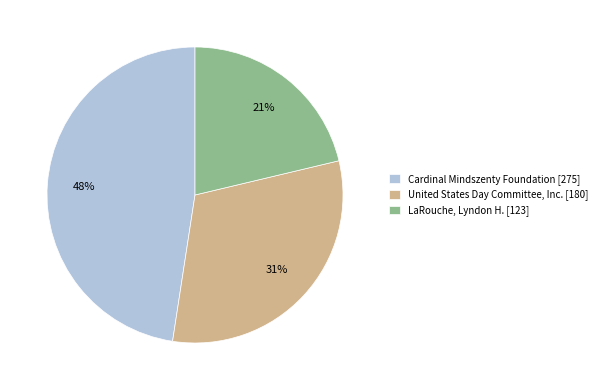

Which category has the smallest portion of the pie?

LaRouche, Lyndon H. [123]